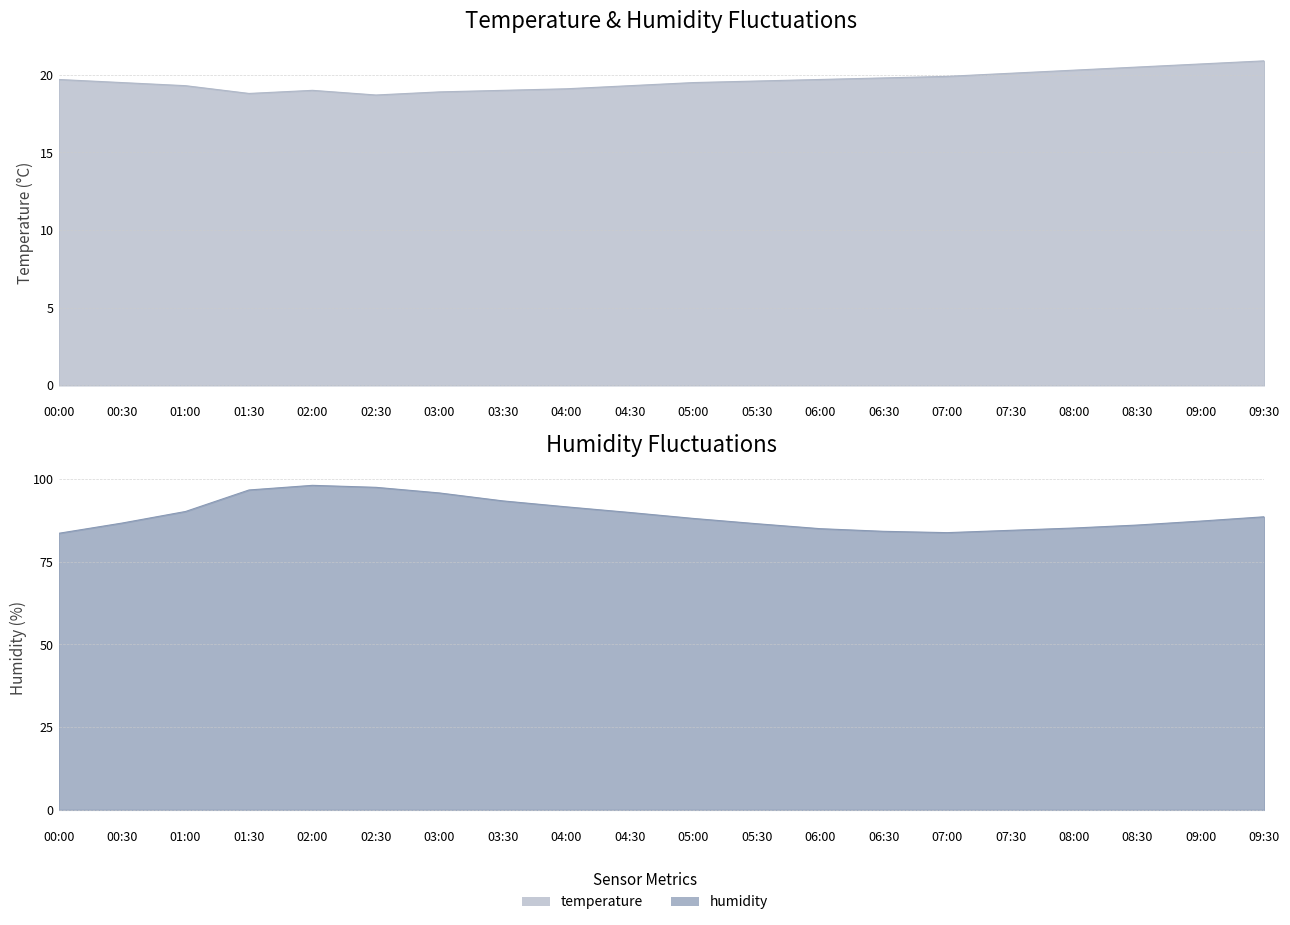

What is the difference between the second highest and minimum values in the temperature series?

2.0